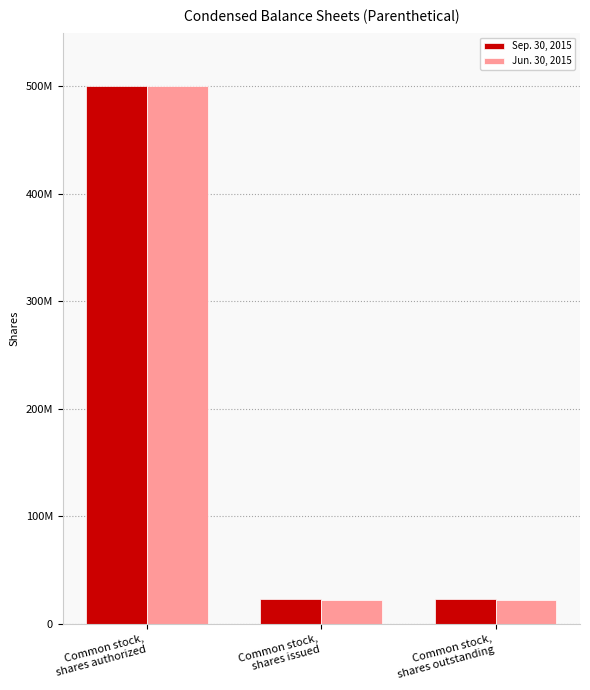

Are the bars grouped side by side (vs. stacked)?

Yes